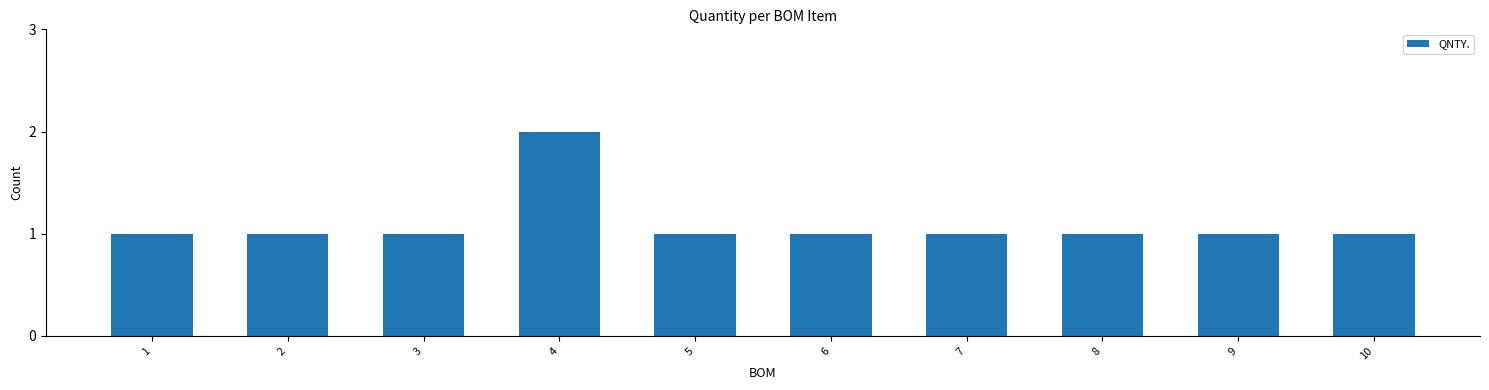

Count the values in the range 1 to 2.

10